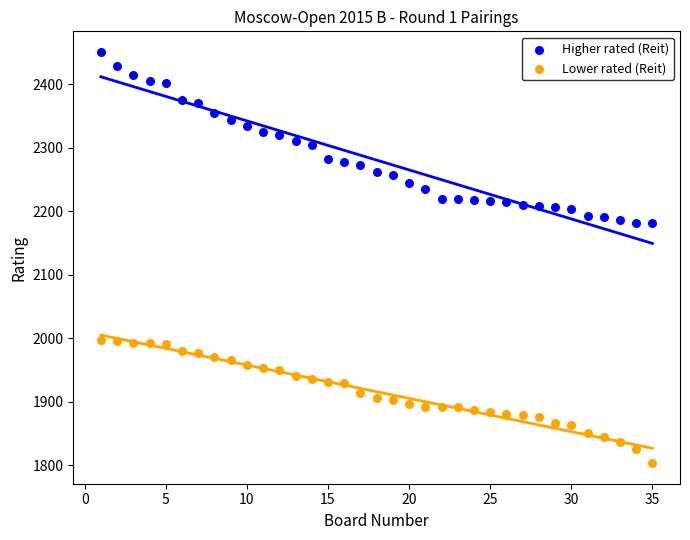

Which series reaches the maximum Y coordinate?

Higher rated (Reit)